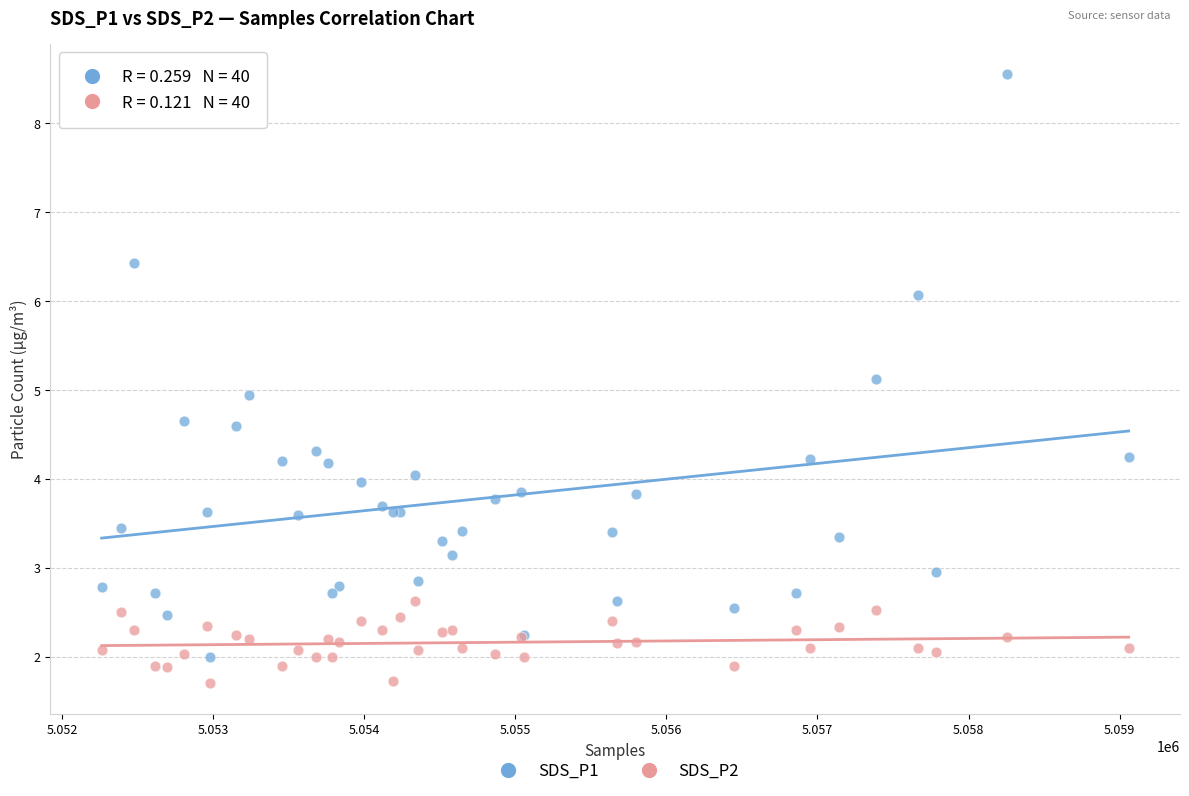

Which series has the widest spread of Y values?

SDS_P1